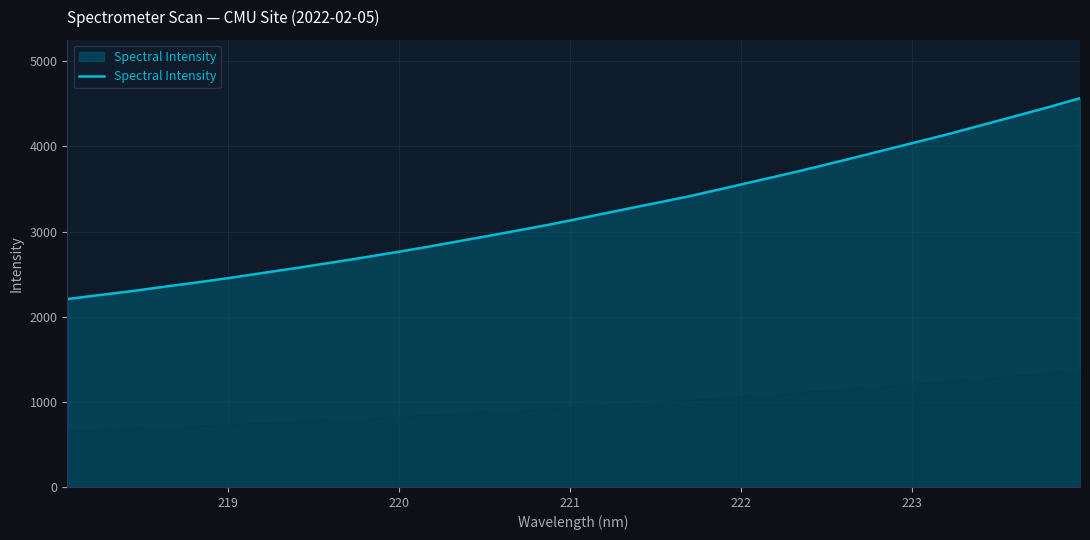

What is the maximum value shown in the chart?

4566.1